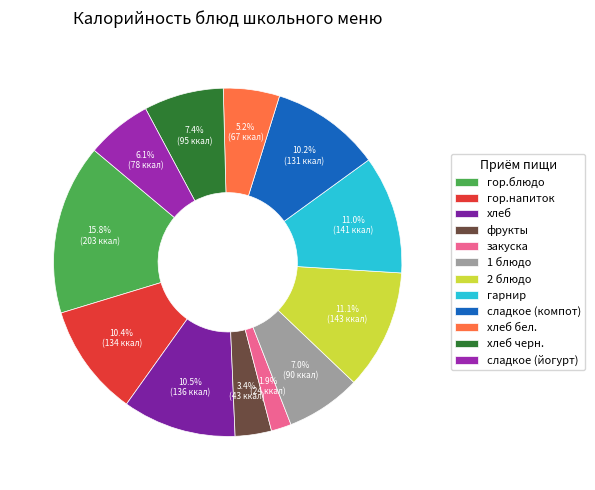

What is the total percentage of 2 блюдо and 1 блюдо?

18.1%